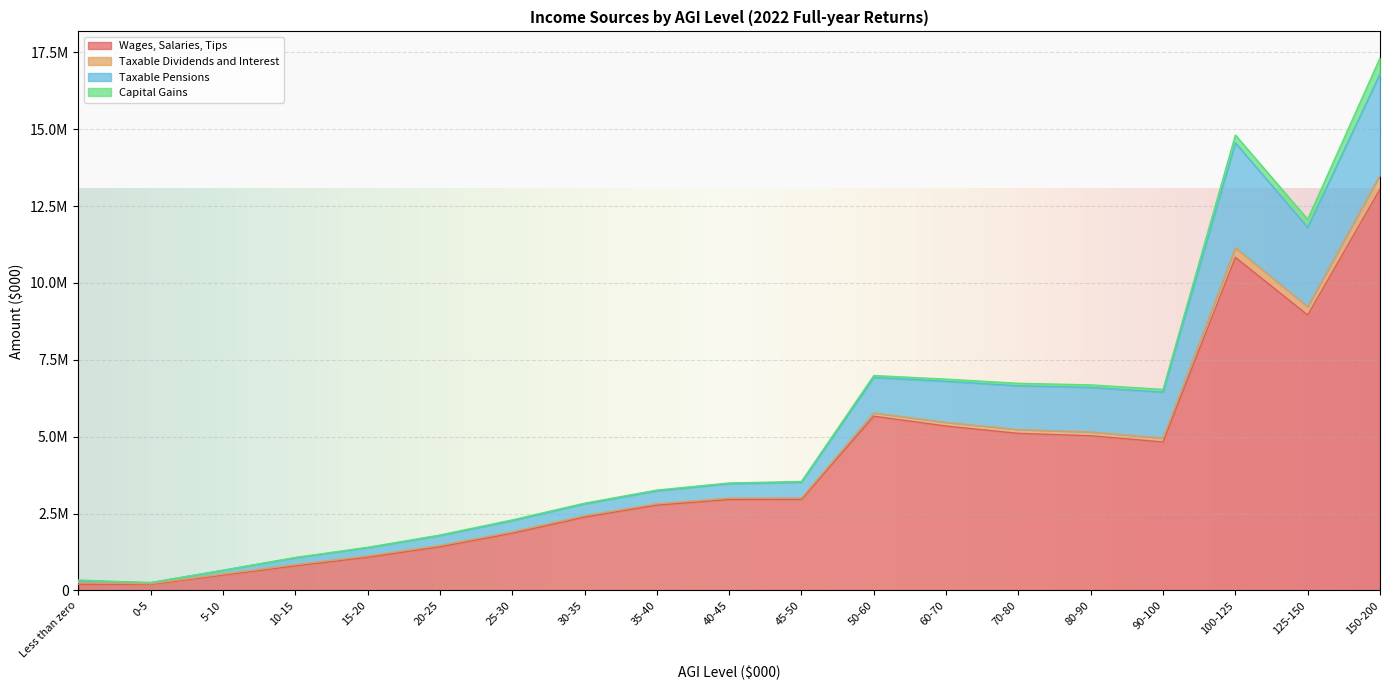

What is the label of the 6th point from the left?

20-25